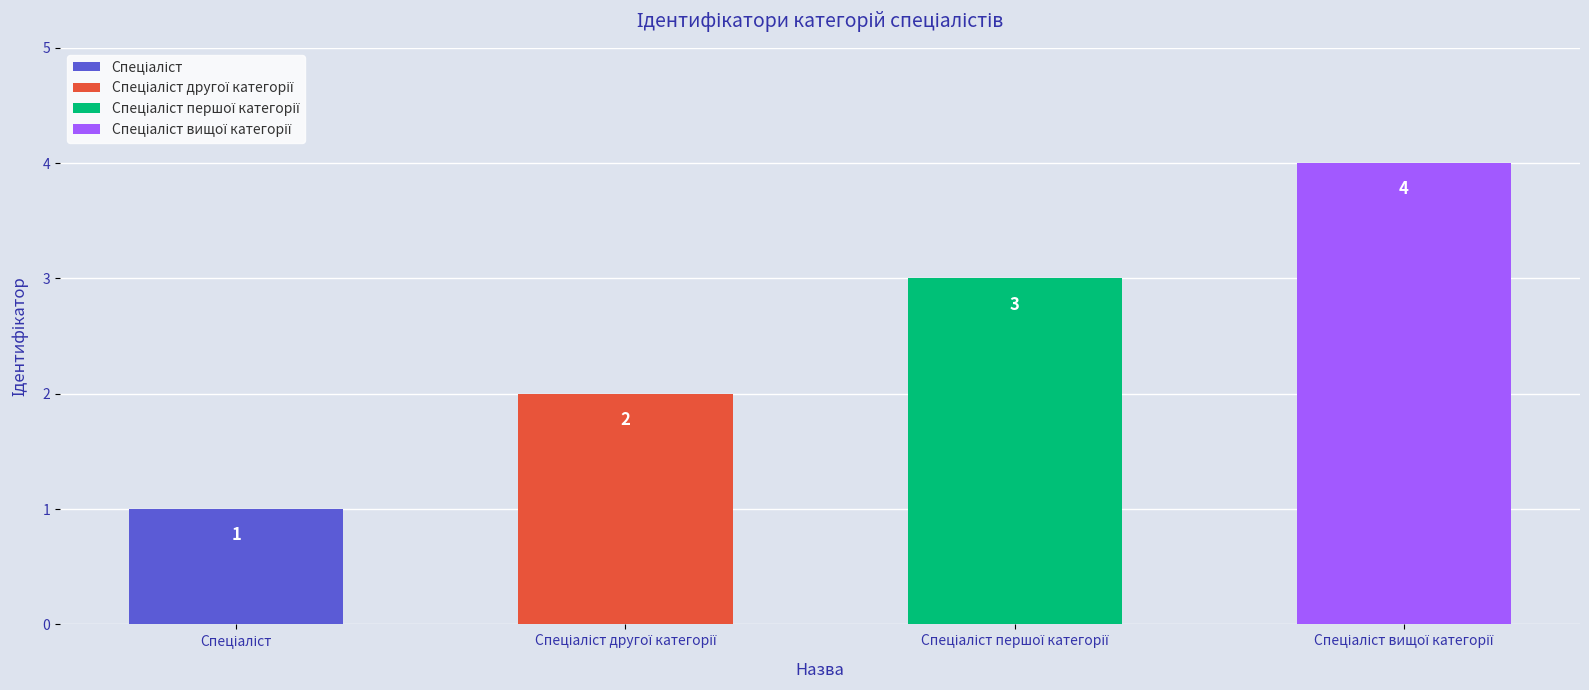

How many bars are there in total?

4